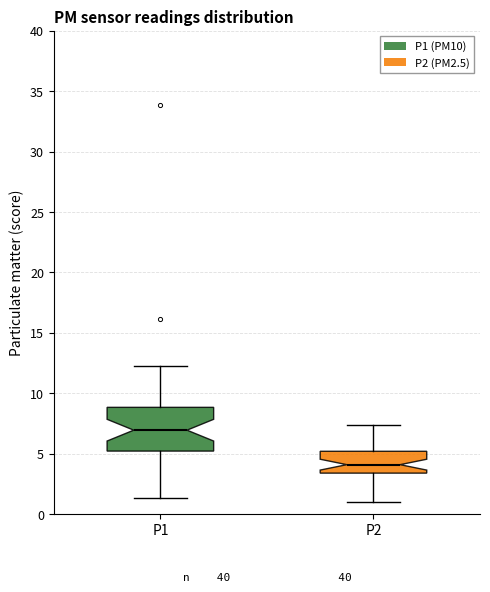

Reading left to right, read every box against the y-axis: the position of its median line, the range the box covers, and the ends of its whiskers. The values are not printed on the chart, so give them approximately, as read against the axis.

P1: median 7.0, box 5.0 to 9.0, whiskers 1.5 to 12.5
P2: median 4.0, box 3.5 to 5.0, whiskers 1.0 to 7.5